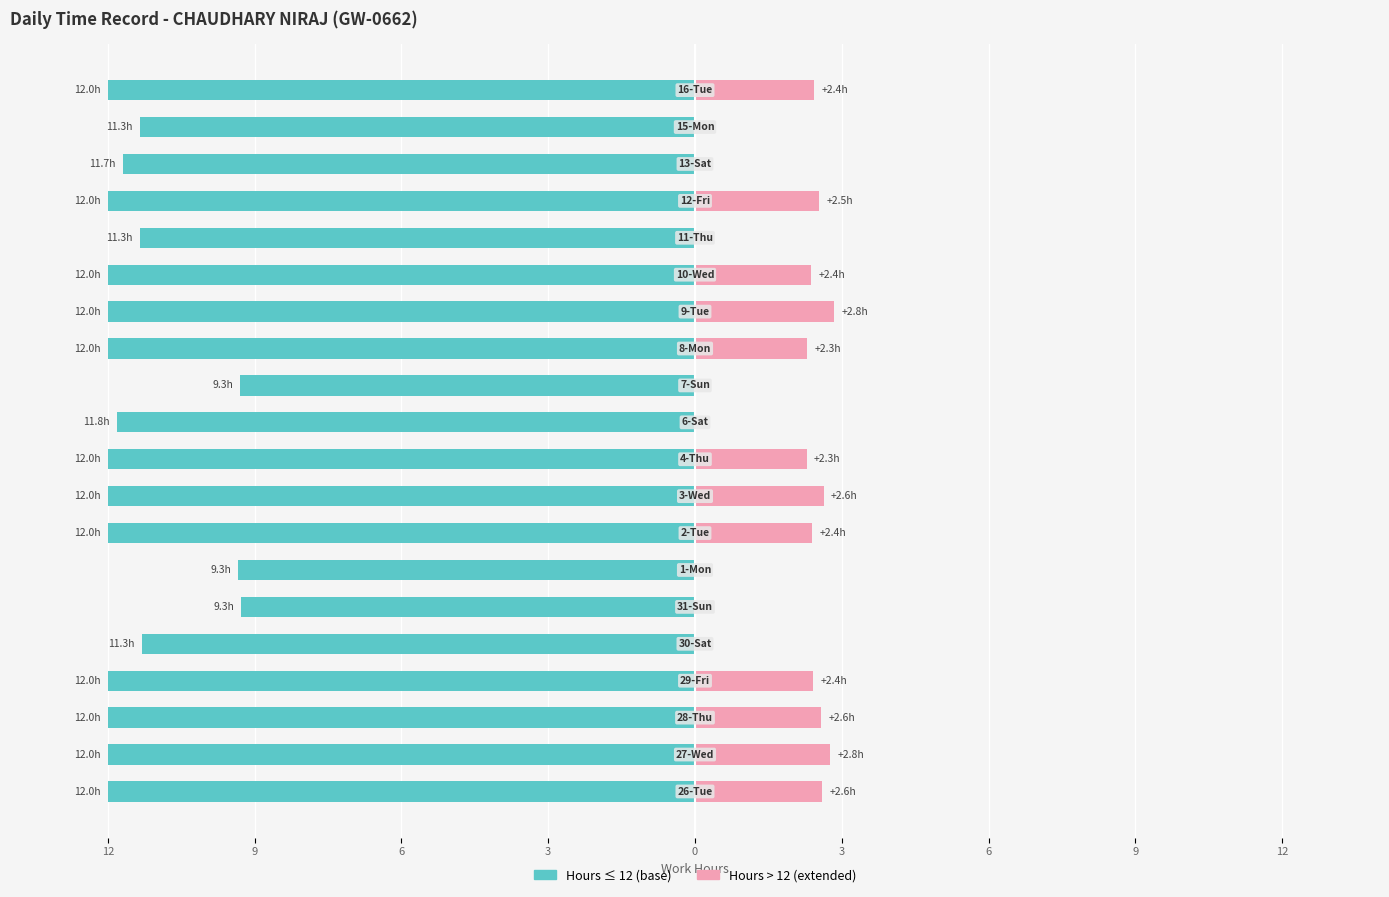

What is the approximate value of Hours ≤ 12 at 3?

-12.0